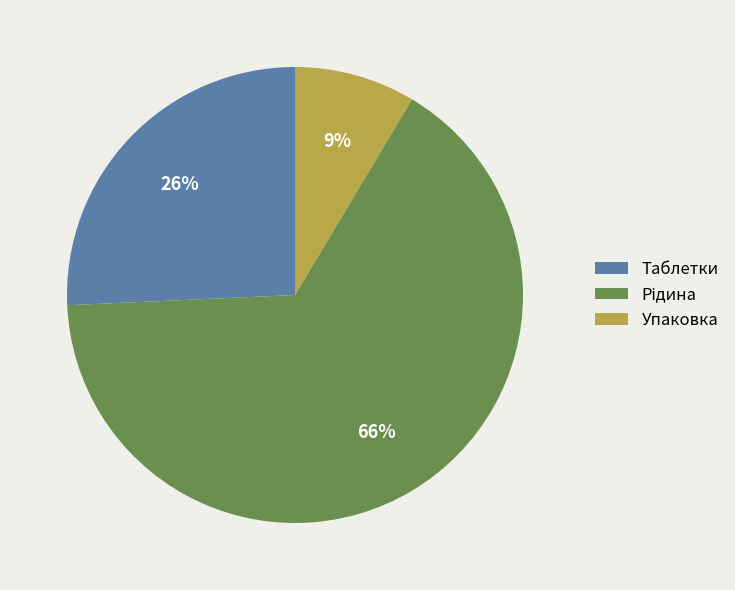

The Таблетки slice represents 26% of the pie. True or false?

True